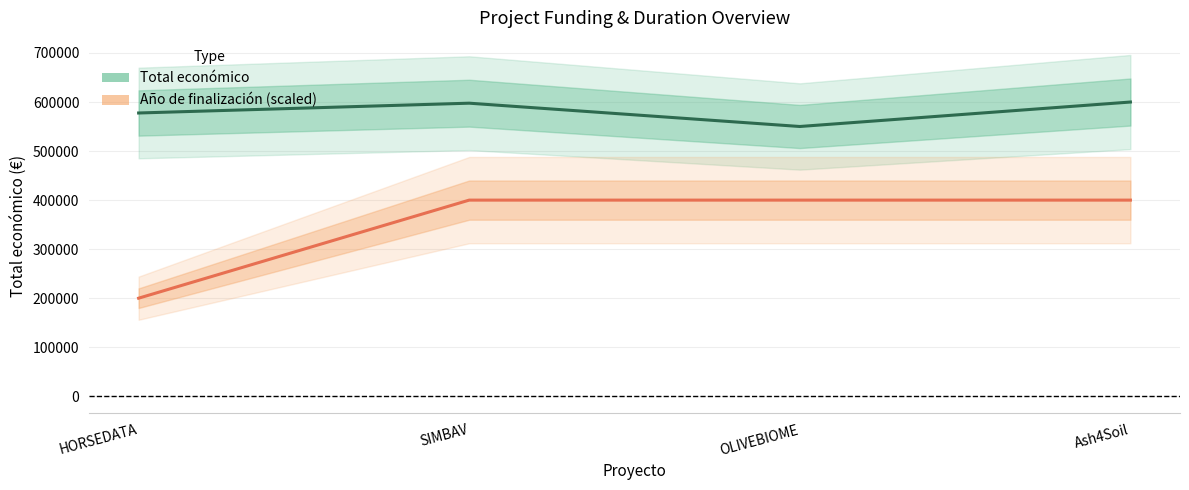

At which label does Total económico reach its peak?

Ash4Soil